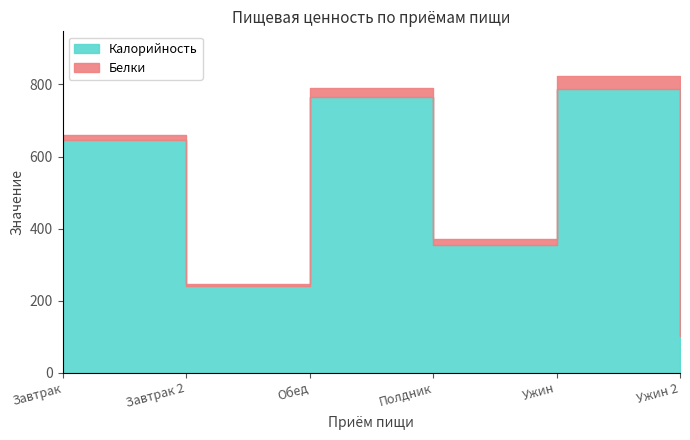

Reading left to right, list all the values displayed in this chart.

Калорийность: 645.0	241.3	764.6	355.0	787.1	101.2
Белки: 14.7	3.6	26.3	17.0	36.8	5.8